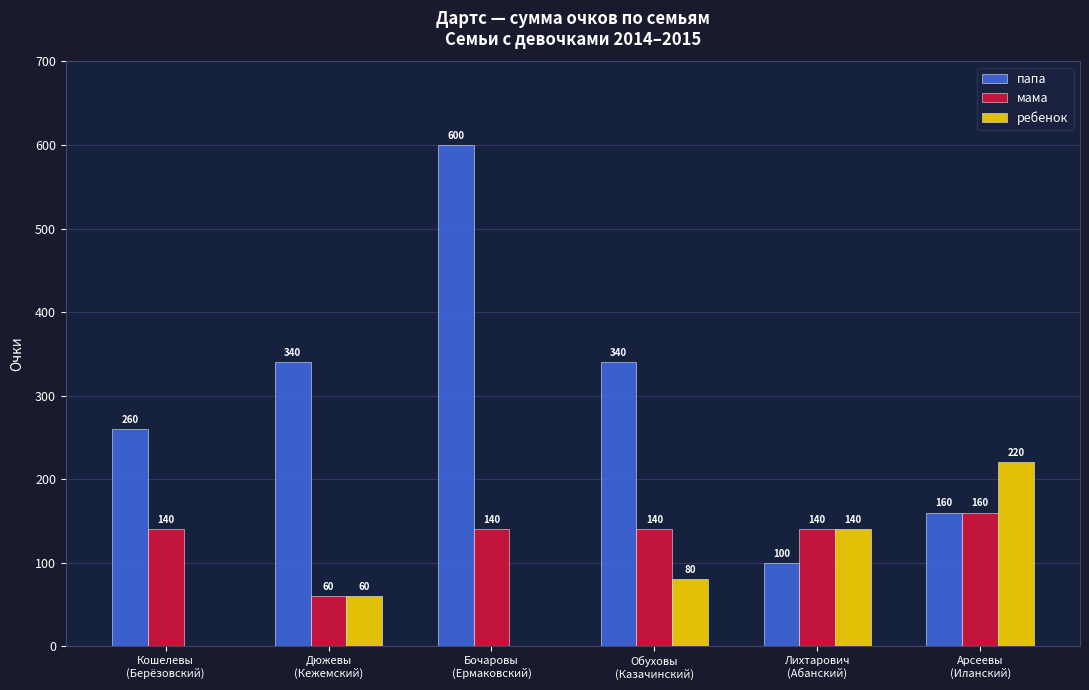

What are all the series names shown in the legend?

папа, мама, ребенок